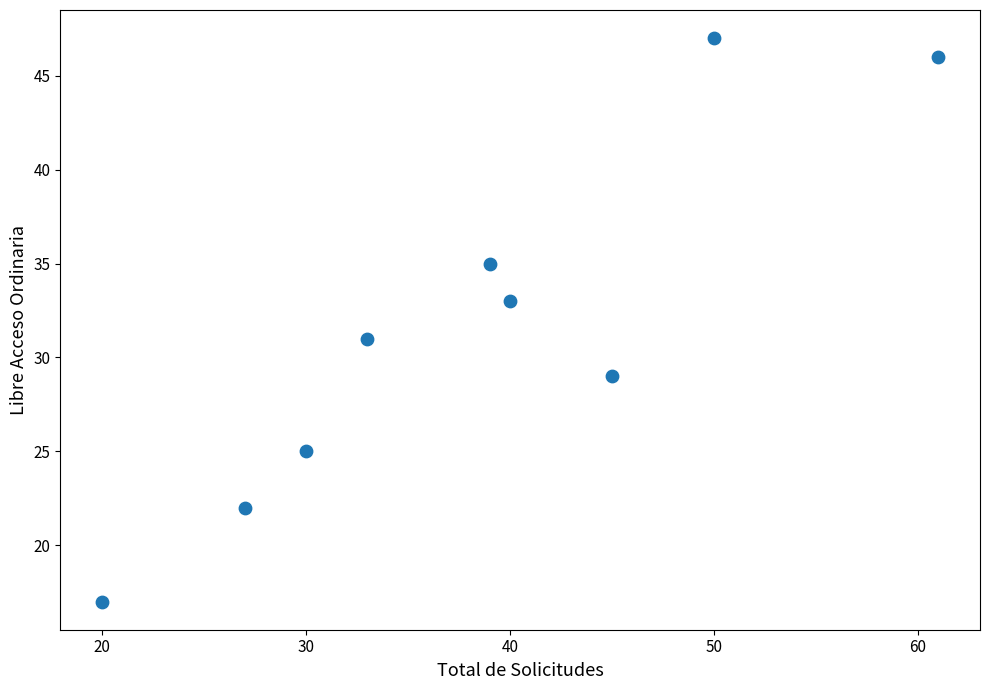

What is the average X value?

38